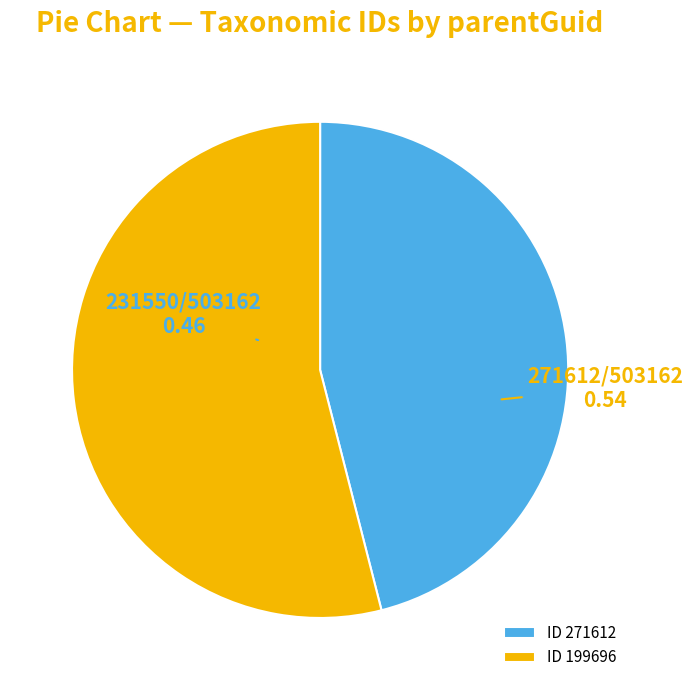

Does any single category account for the majority?

Yes